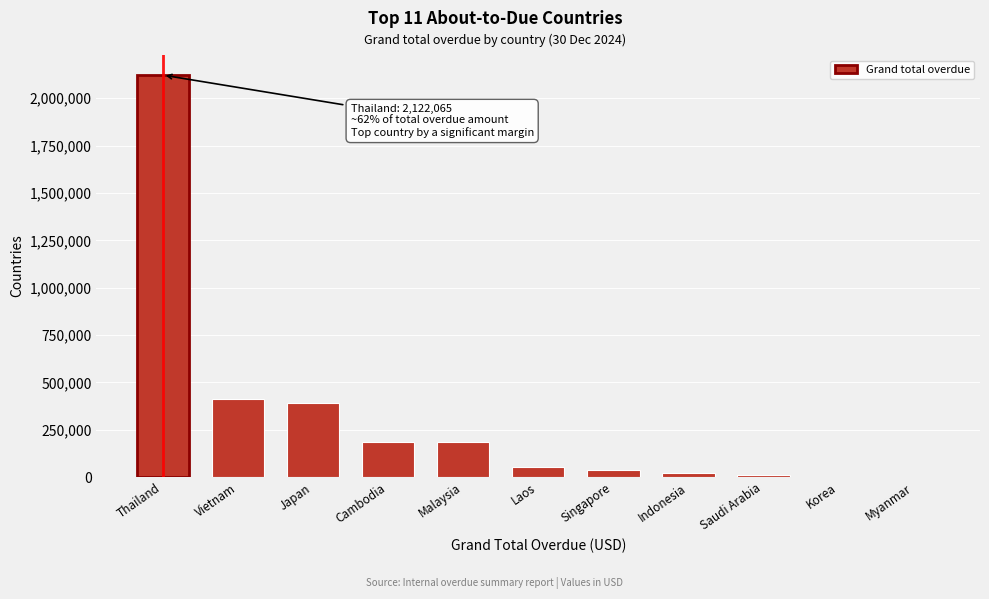

What is the maximum value shown in the chart?

2122065.4